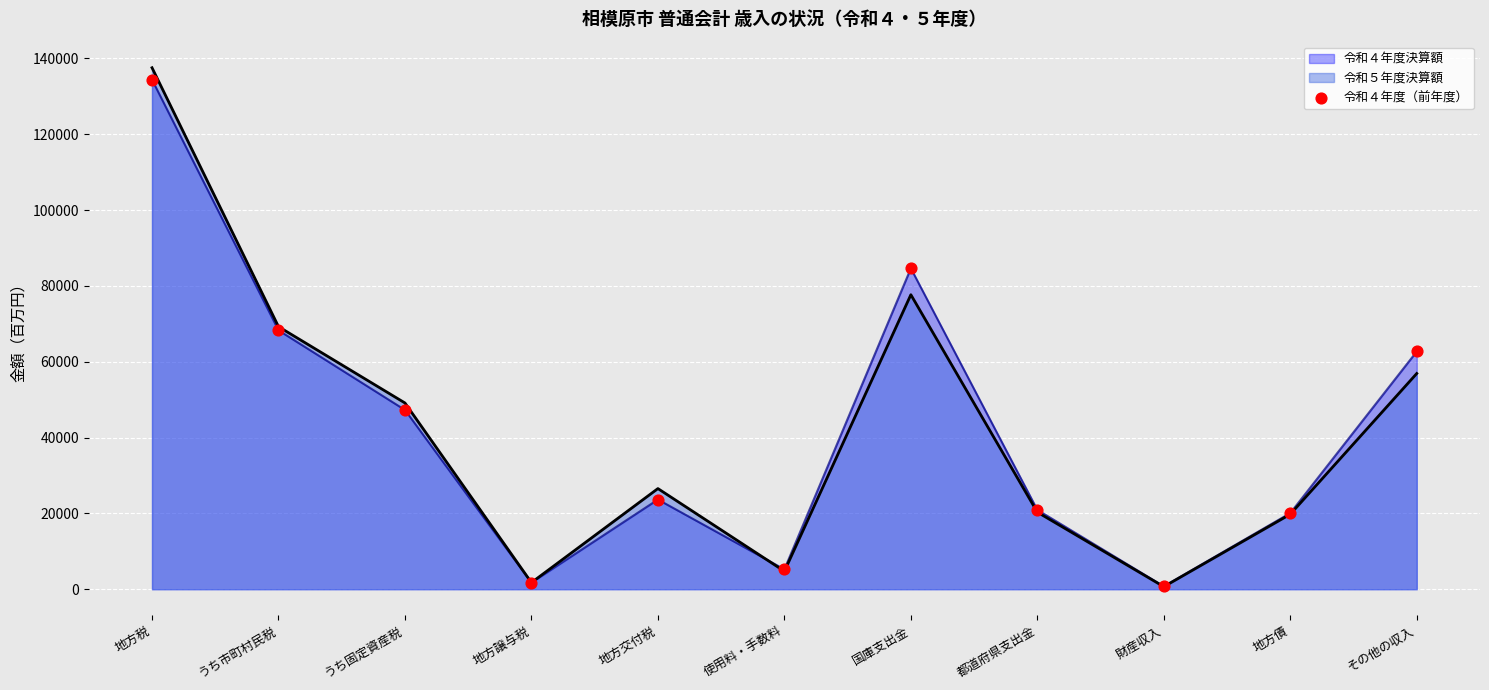

Which has a higher value, うち市町村民税 or 財産収入?

うち市町村民税